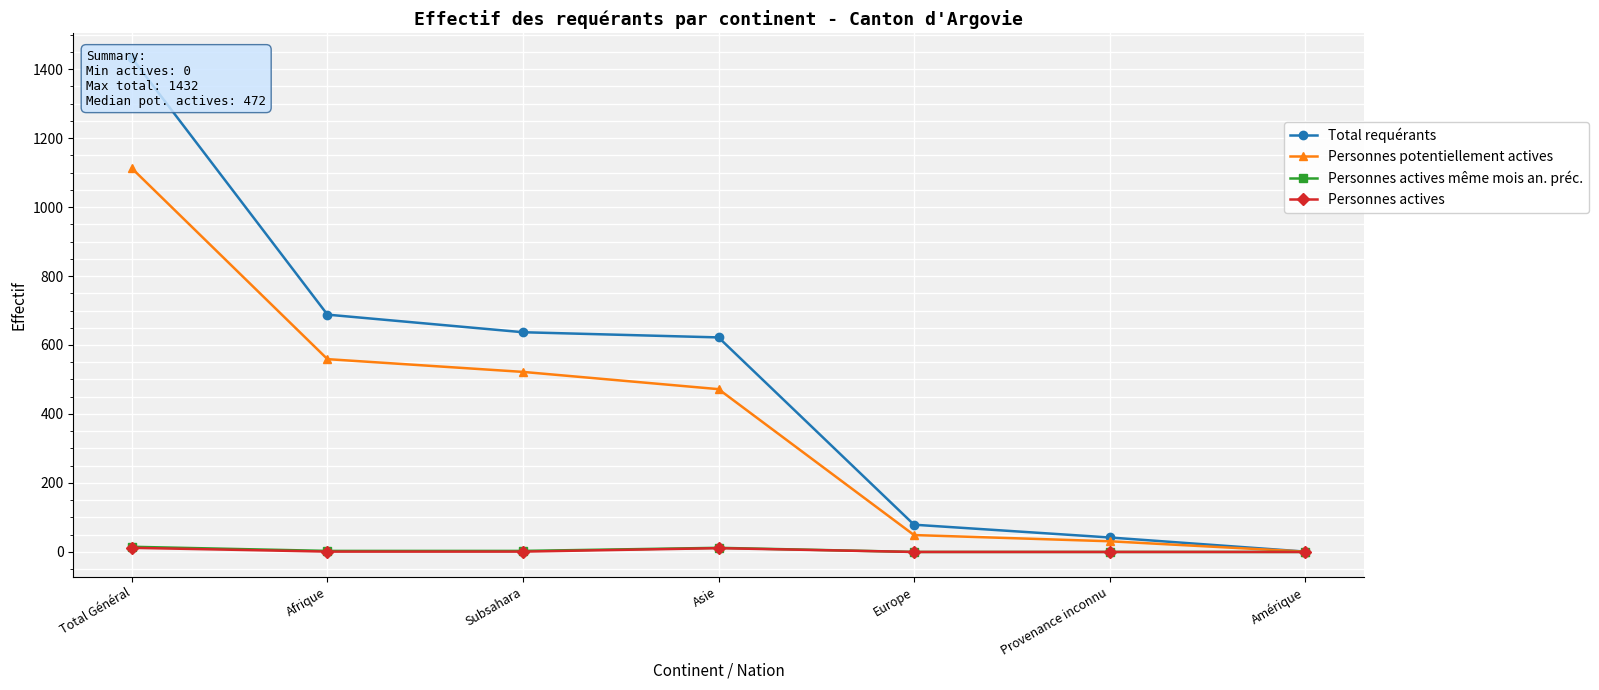

At Asie, list the series in order from largest to smallest.

Total requérants, Personnes potentiellement actives, Personnes actives même mois an. préc., Personnes actives